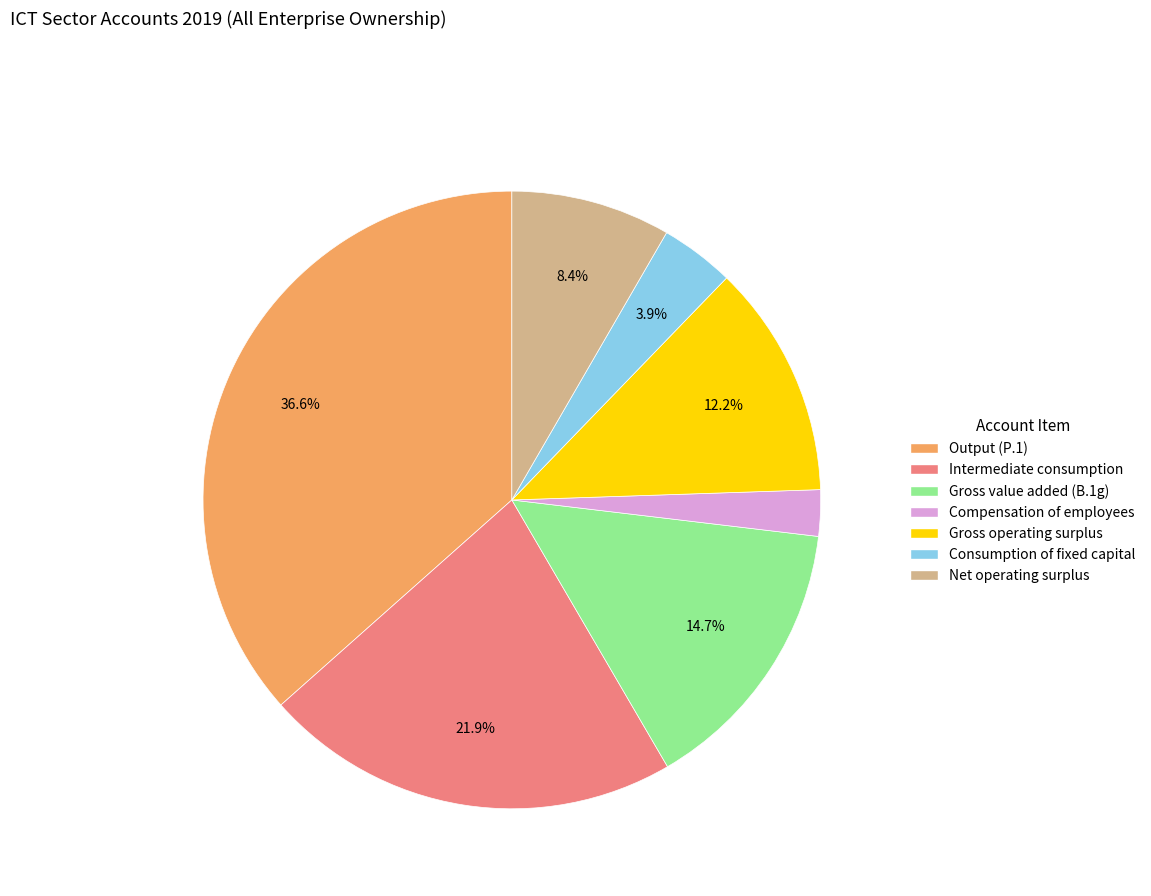

What is the ratio of the value at Consumption of fixed capital to the value at Intermediate consumption?

0.2